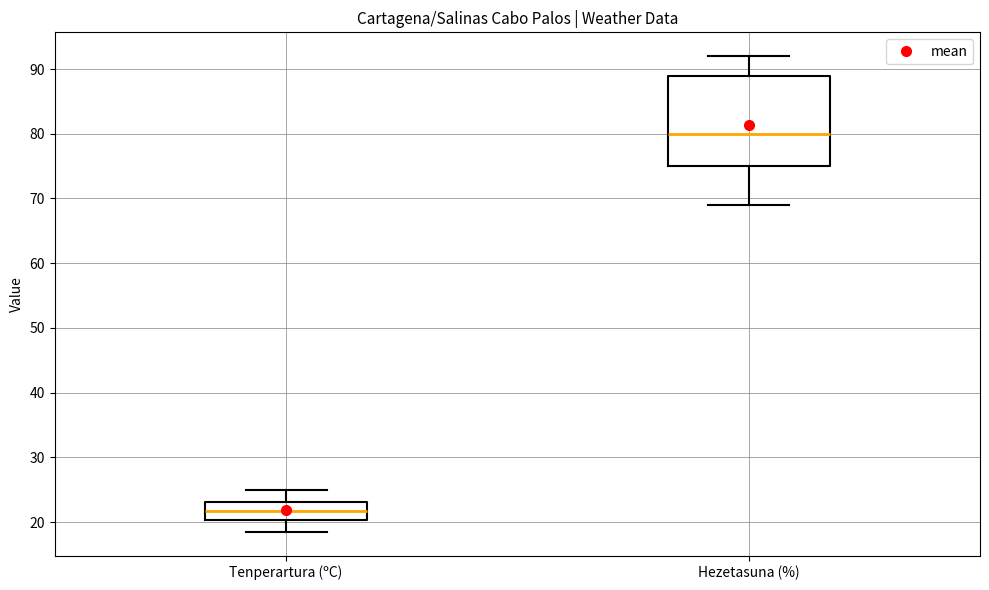

Which box has the highest median line?

Hezetasuna (%)